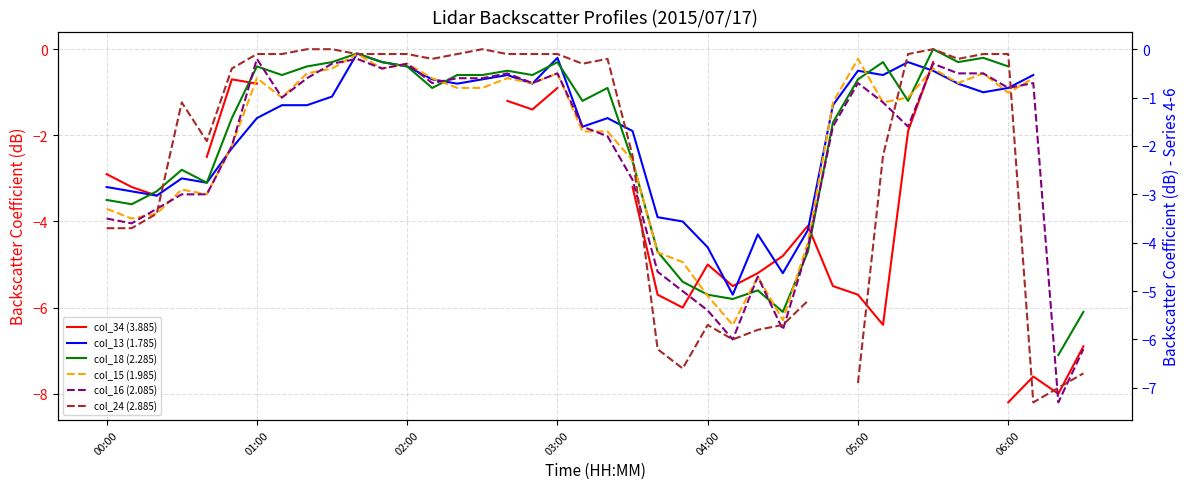

The col_18 (2.285) series shows -0.6 at 8. True or false?

False